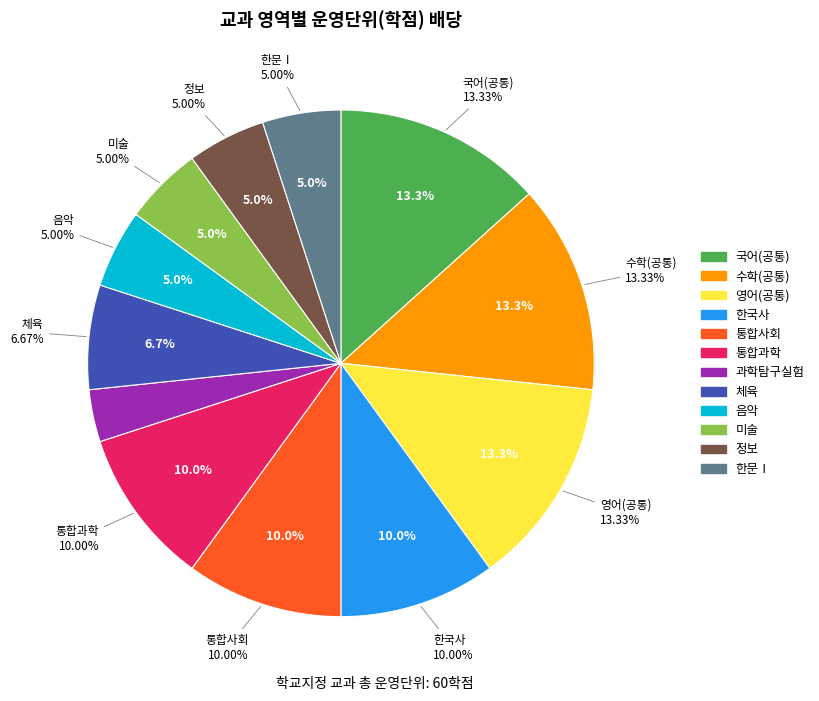

Is the sum of 통합과학 and 수학(공통) greater than half?

No